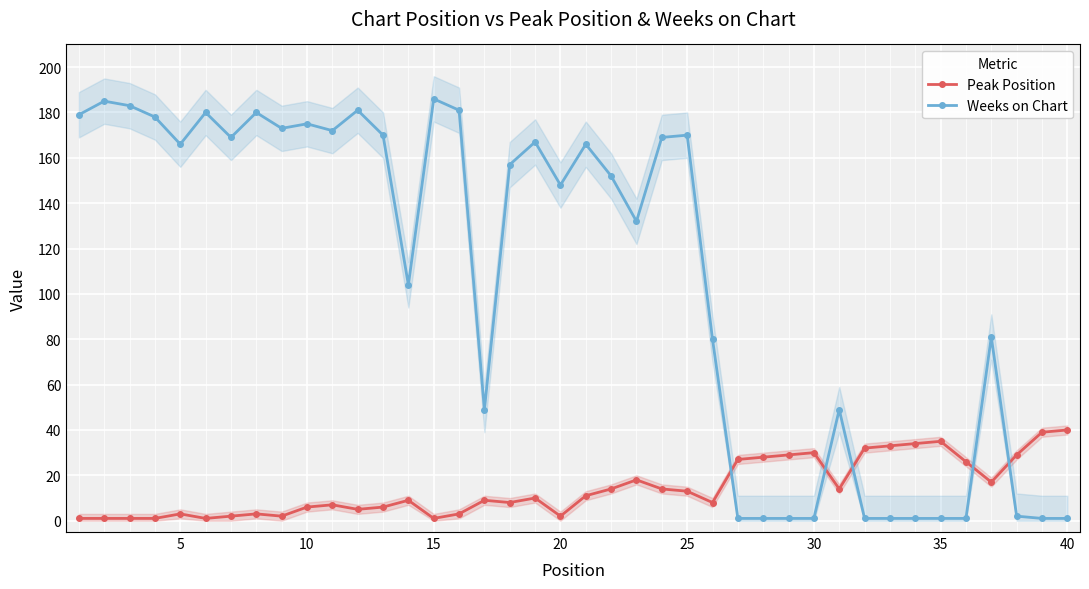

True or false: Peak Position and Weeks on Chart cross at least once.

True